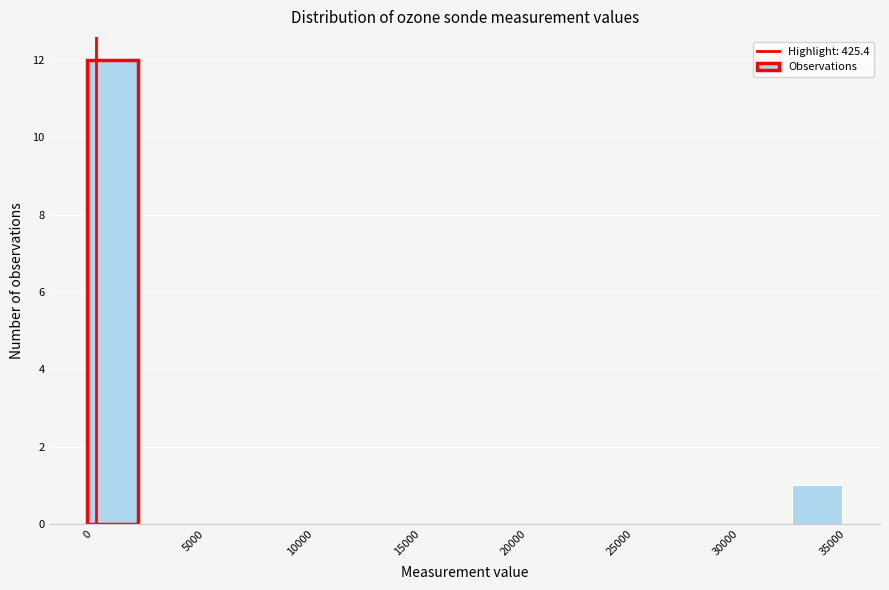

Over which range of the x-axis is the bar tallest?

0 to 2500